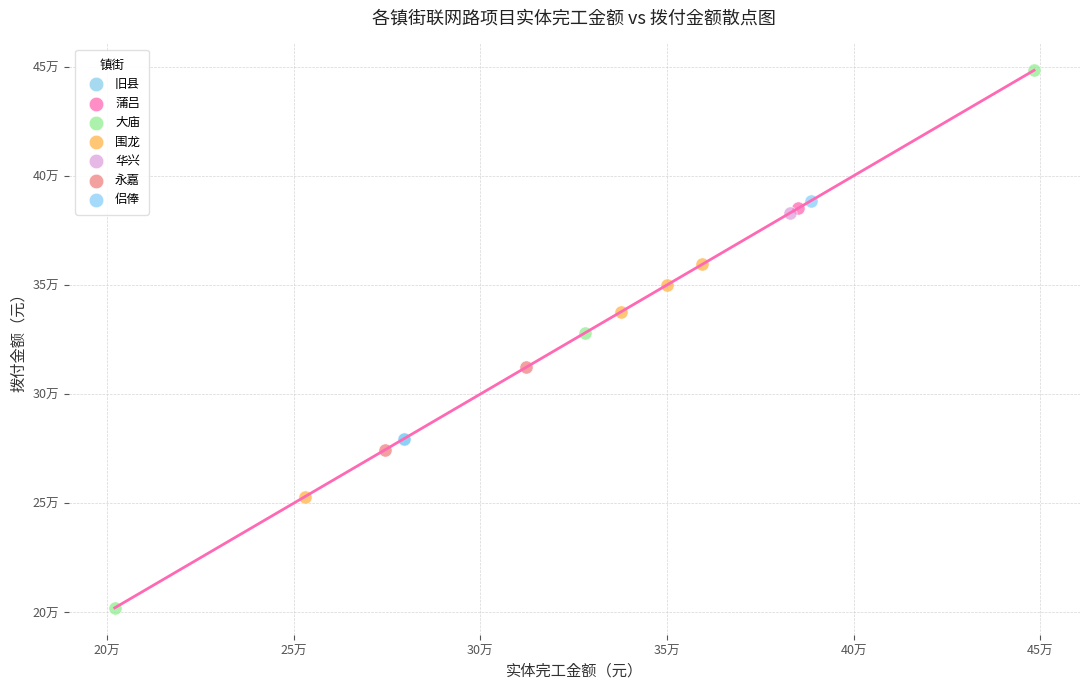

What are all the series names shown in the legend?

旧县, 蒲吕, 大庙, 围龙, 华兴, 永嘉, 侣俸